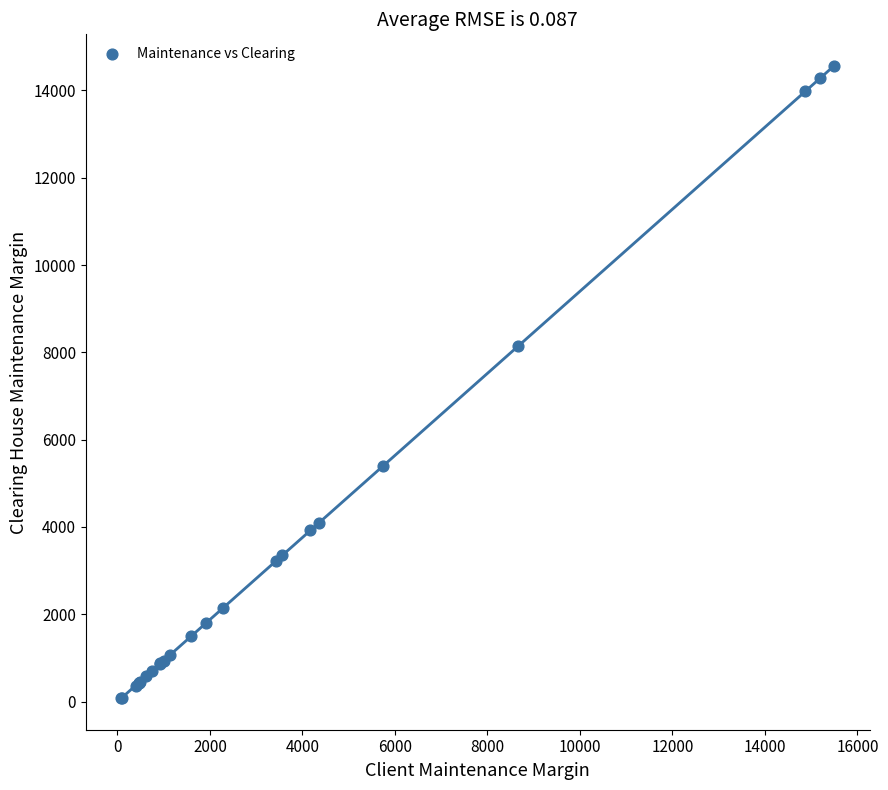

What Y value in the scatter plot is closest to 7320?

8140